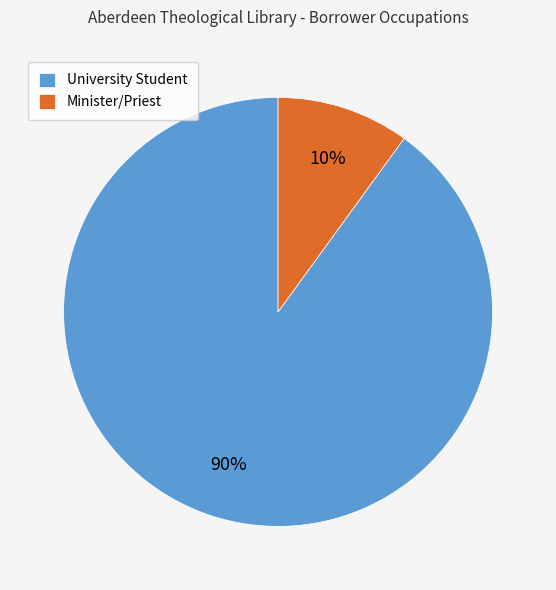

To the nearest percent, what is the difference between the University Student and Minister/Priest slice percentages?

80%